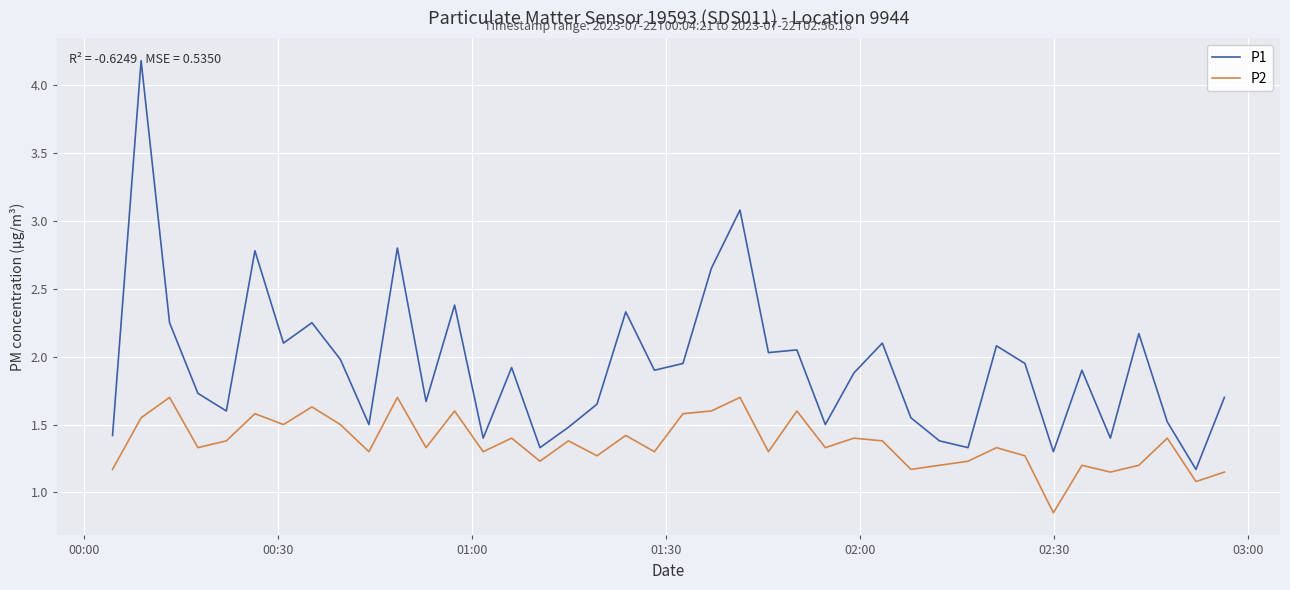

How many lines are shown in the chart?

2